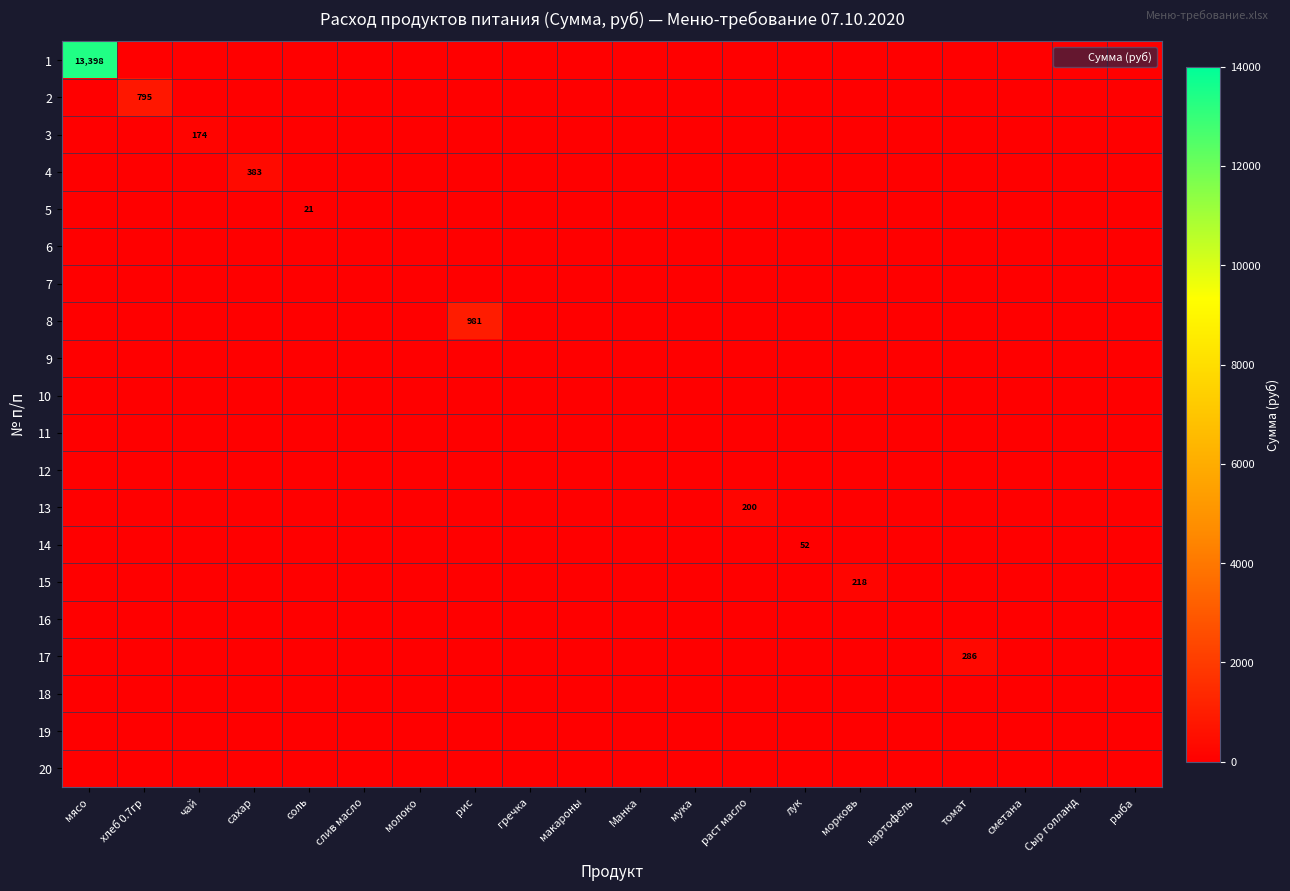

The value of 4 at гречка is -164.4. True or false?

False